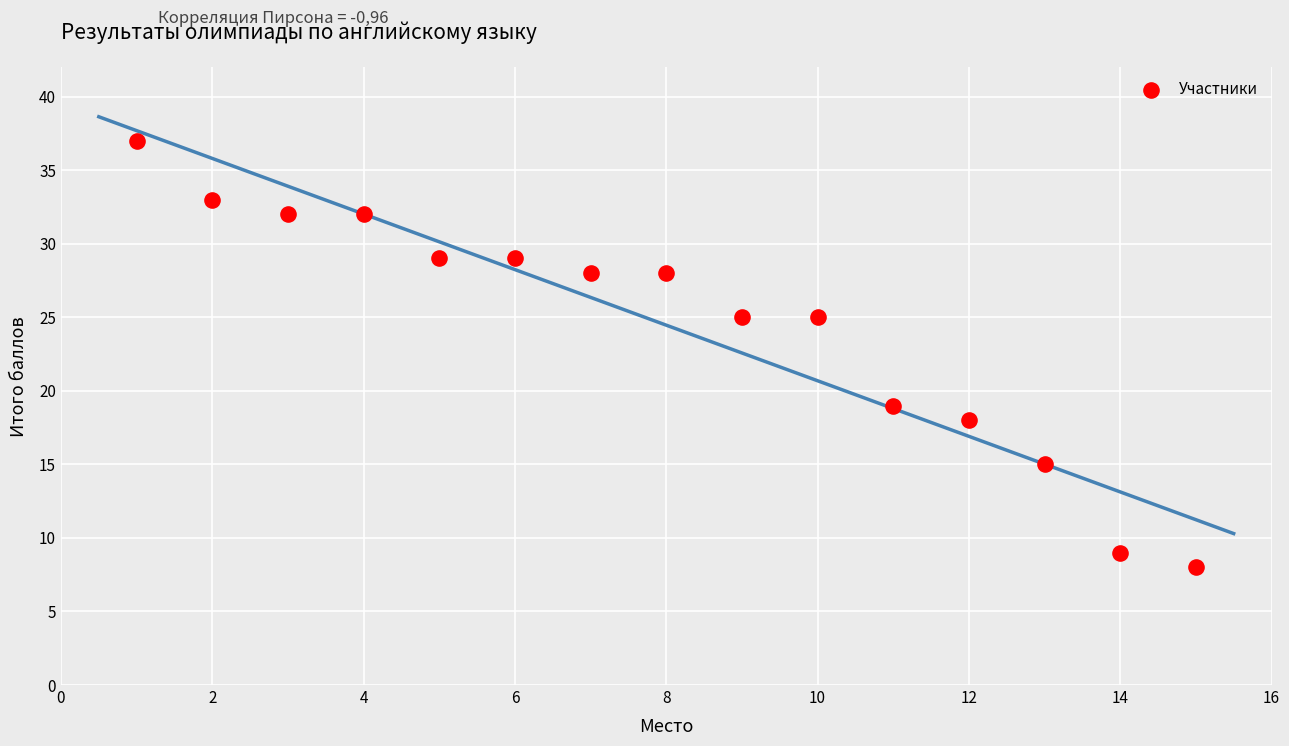

What is the range of Y values (max minus min)?

29